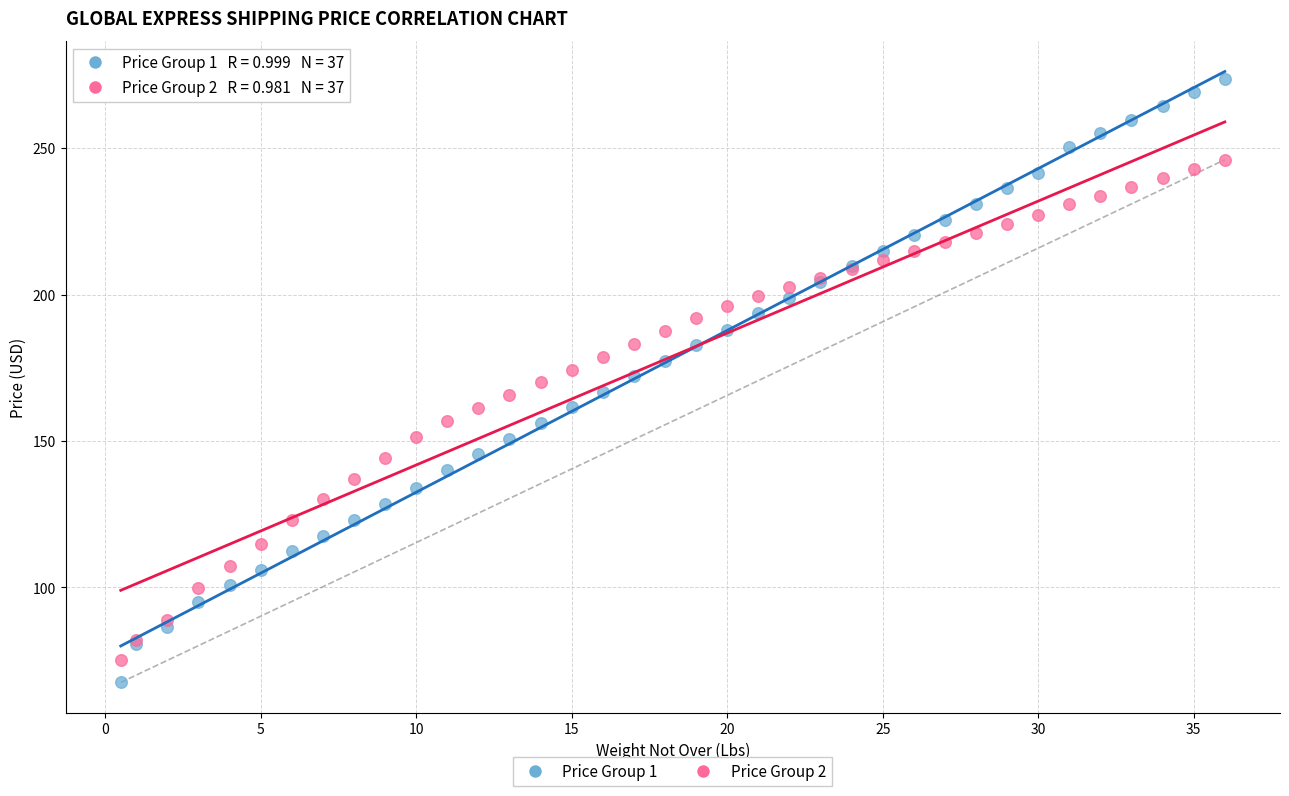

What is the X range (max minus min) for the scatter plot?

35.5